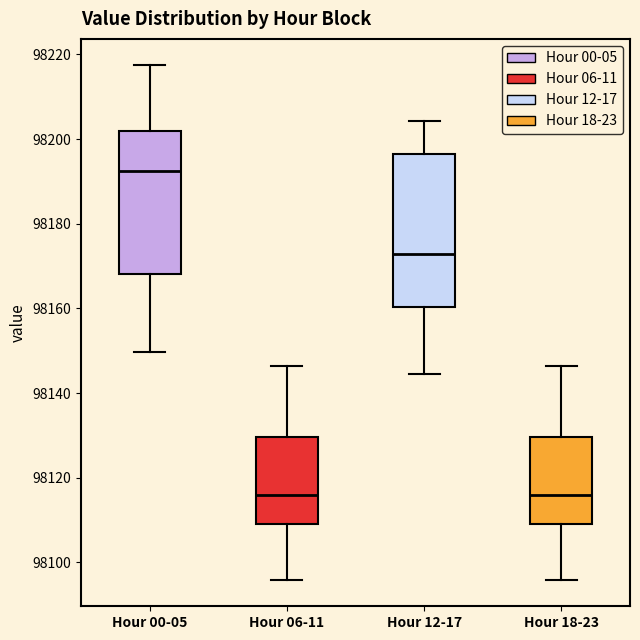

Where does the upper whisker of the box for Hour 12-17 end on the y-axis? The values are not printed on the chart, so give them approximately, as read against the axis.

98204